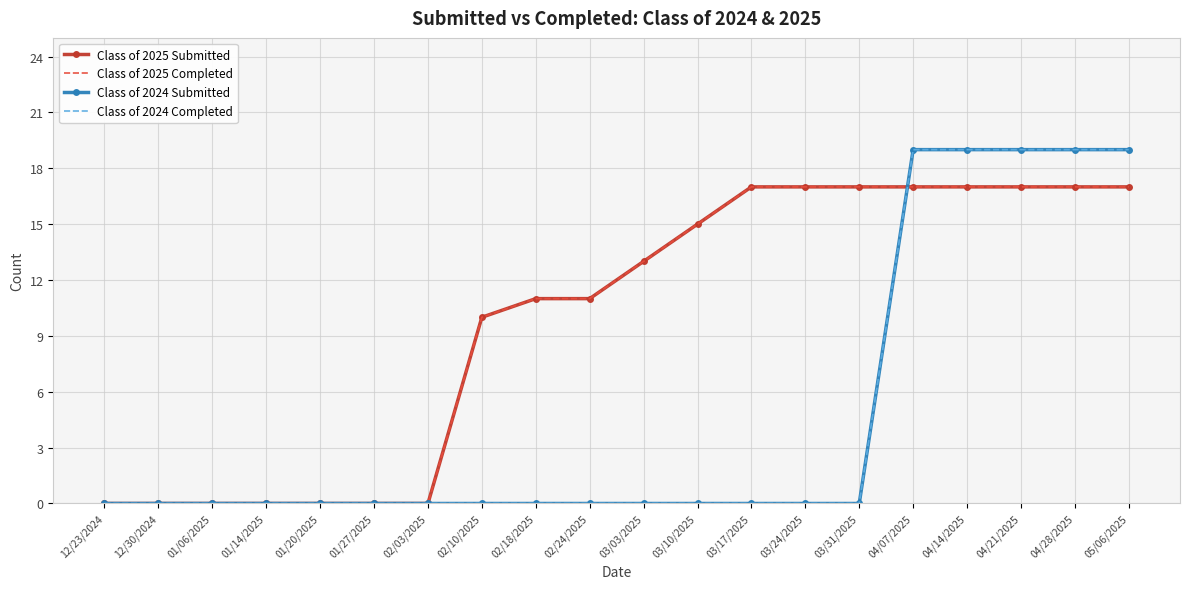

At which label does Class of 2025 Submitted first exceed 13?

03/10/2025